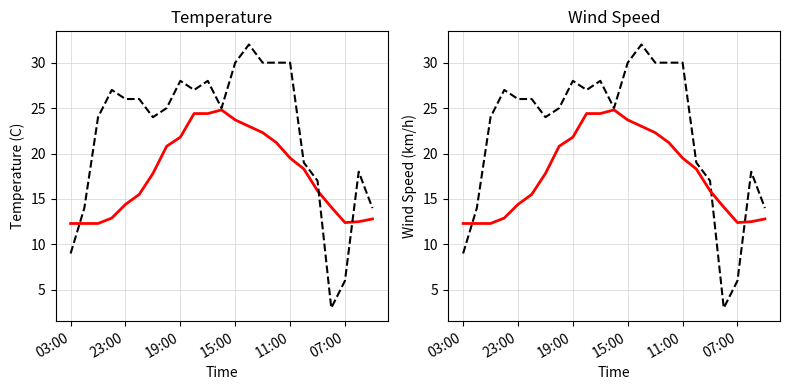

Does the chart have visible grid lines?

Yes